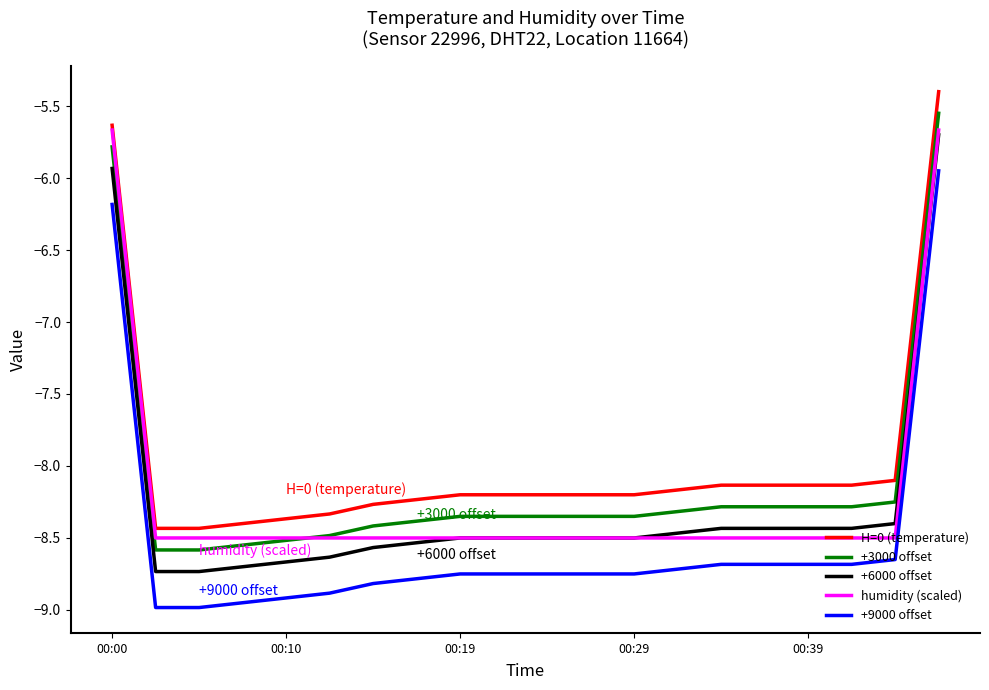

What is the maximum value shown in the chart?

-5.4